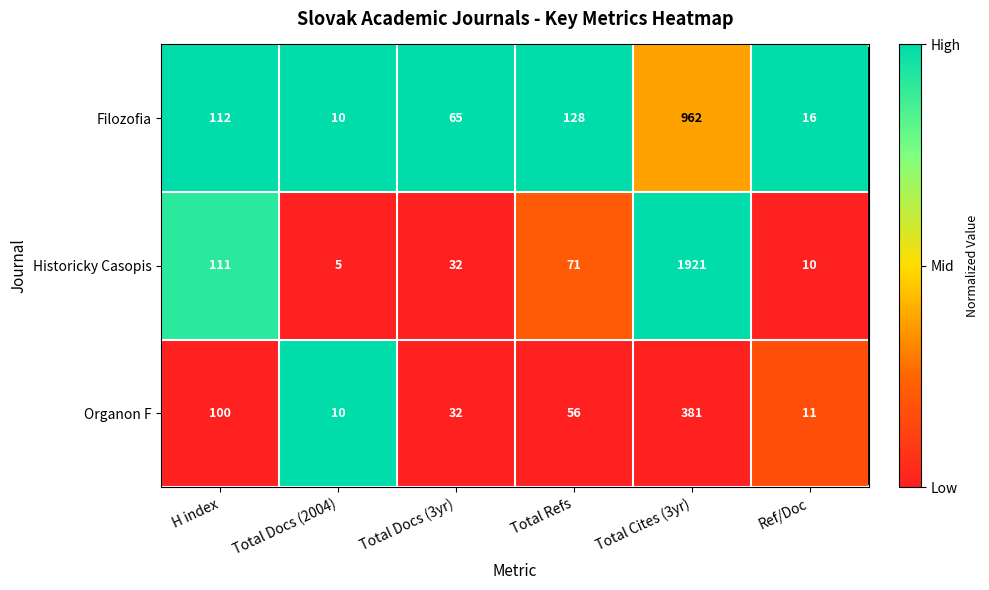

Which label corresponds to the smallest value in the chart?

Total Docs (2004)